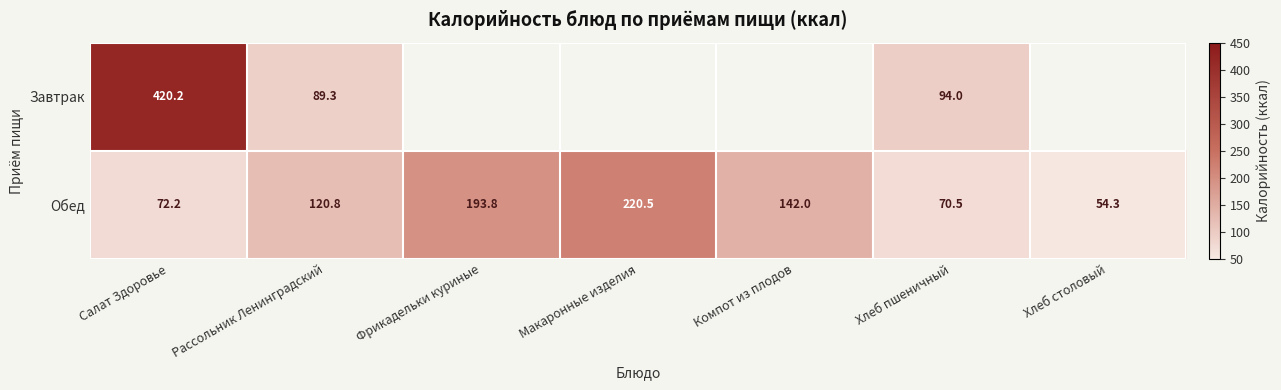

At Хлеб пшеничный, list the series in order from largest to smallest.

Завтрак, Обед